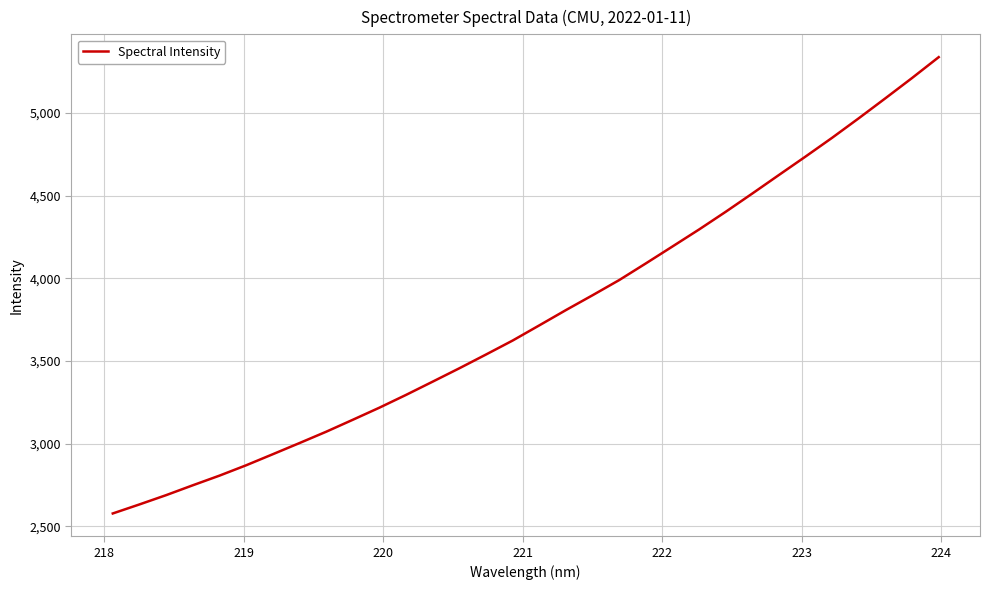

What is the minimum value shown in the chart?

2577.3